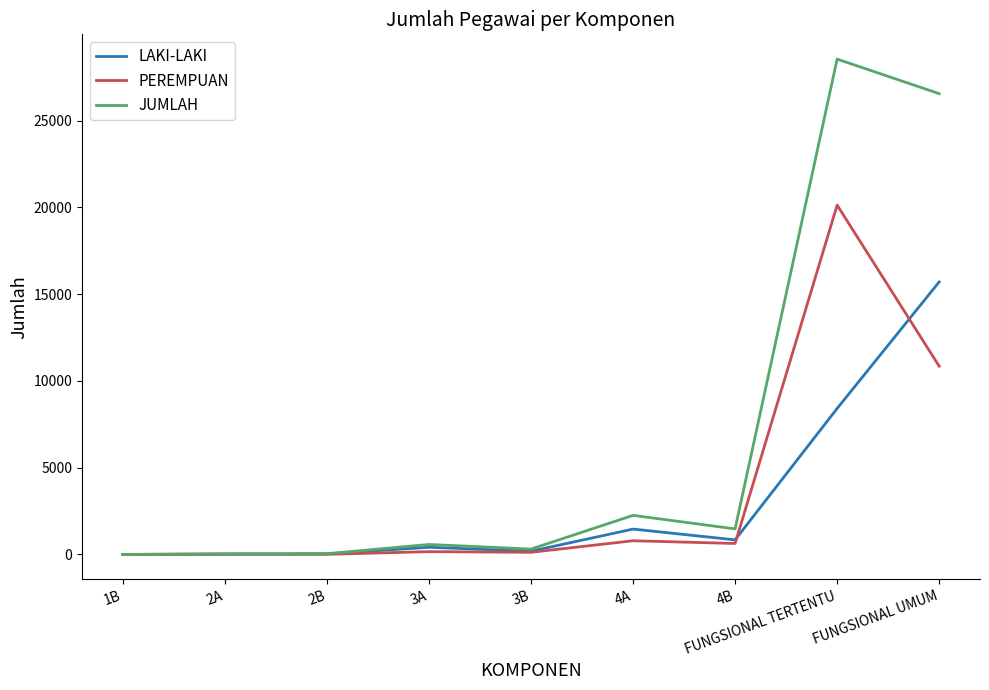

What is the maximum value shown in the chart?

28542